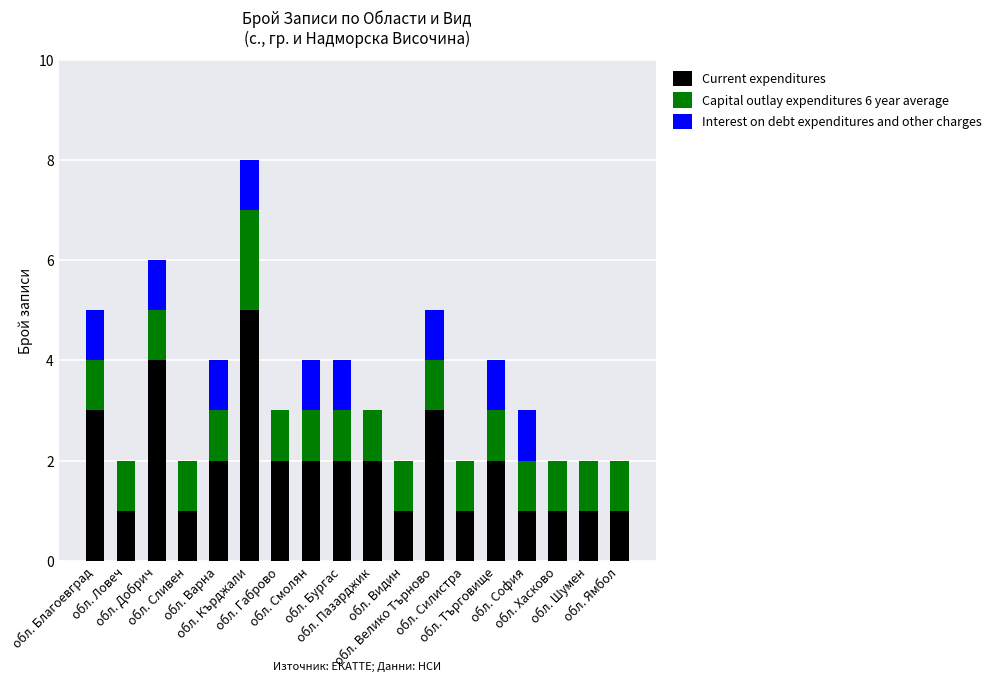

List the series in order of their peak value, lowest first.

Interest on debt expenditures and other charges, Capital outlay expenditures 6 year average, Current expenditures